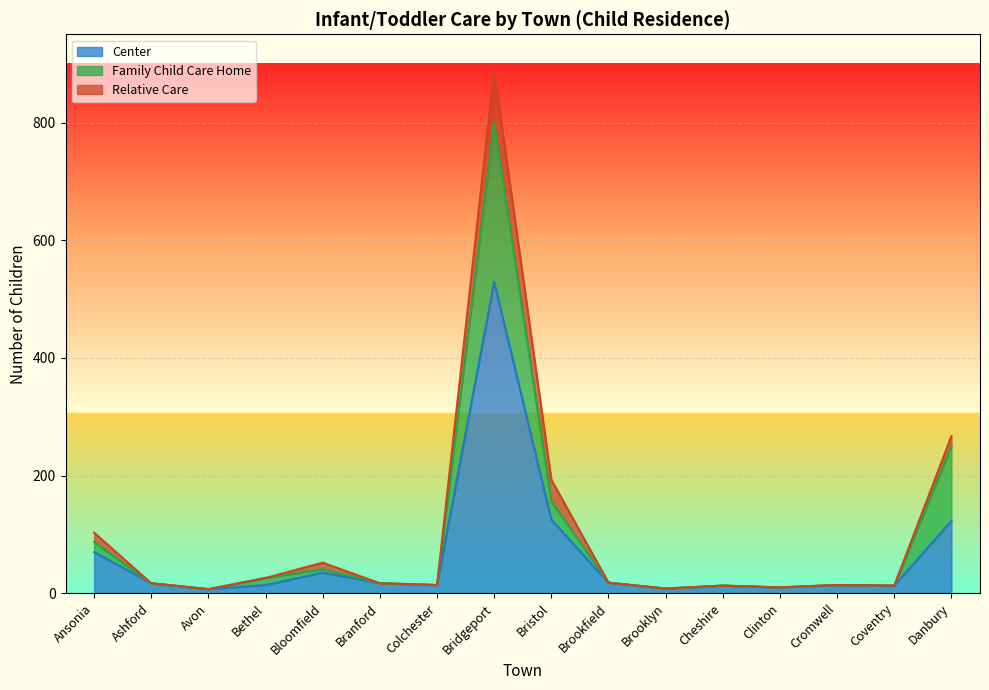

How many lines are shown in the chart?

3